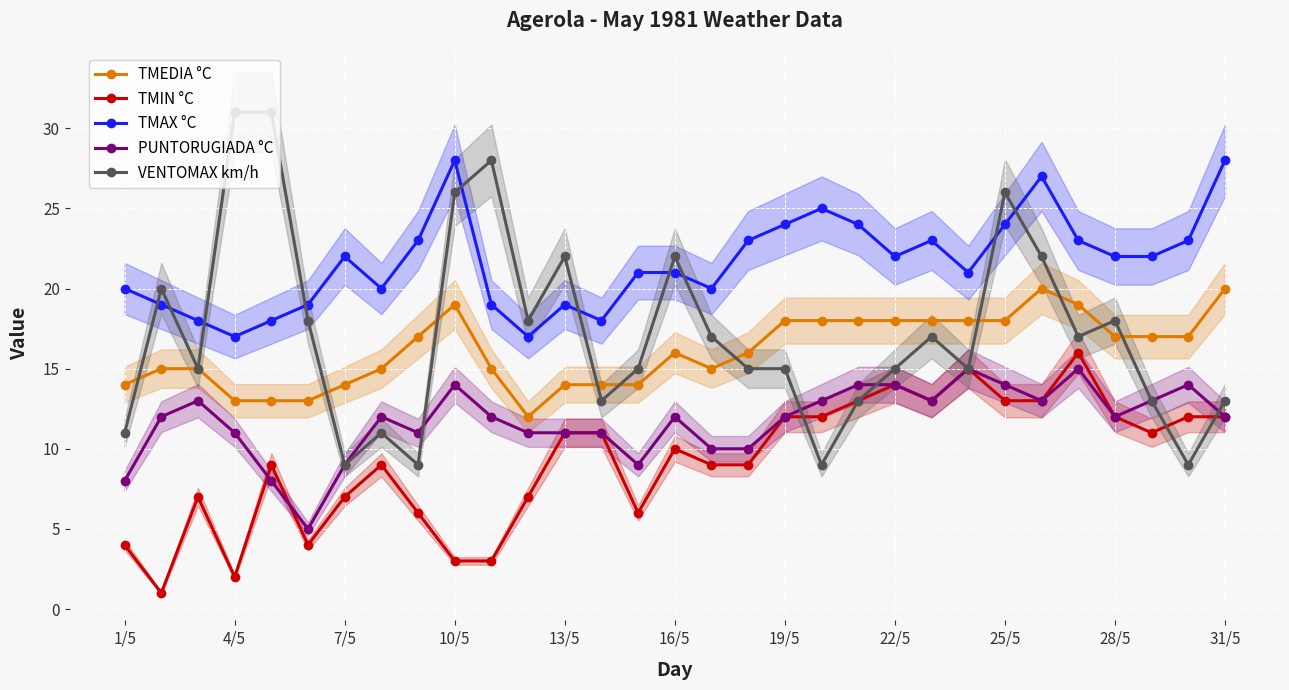

What is the sum of the TMAX °C values at 16/5 and 1/5?

41